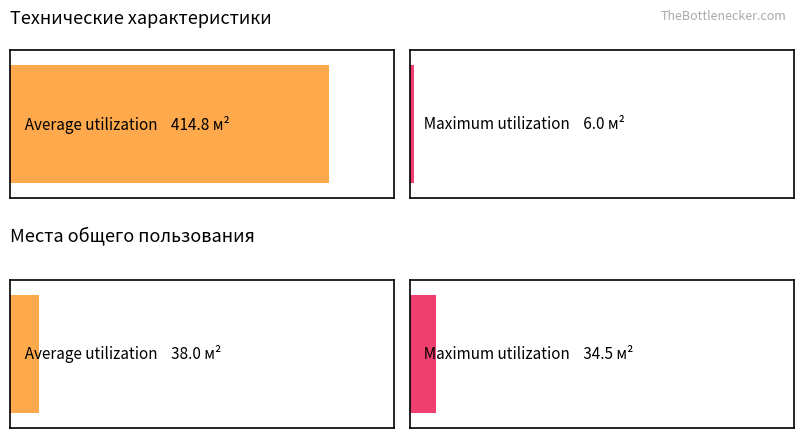

Which series has the widest spread of values?

Average utilization